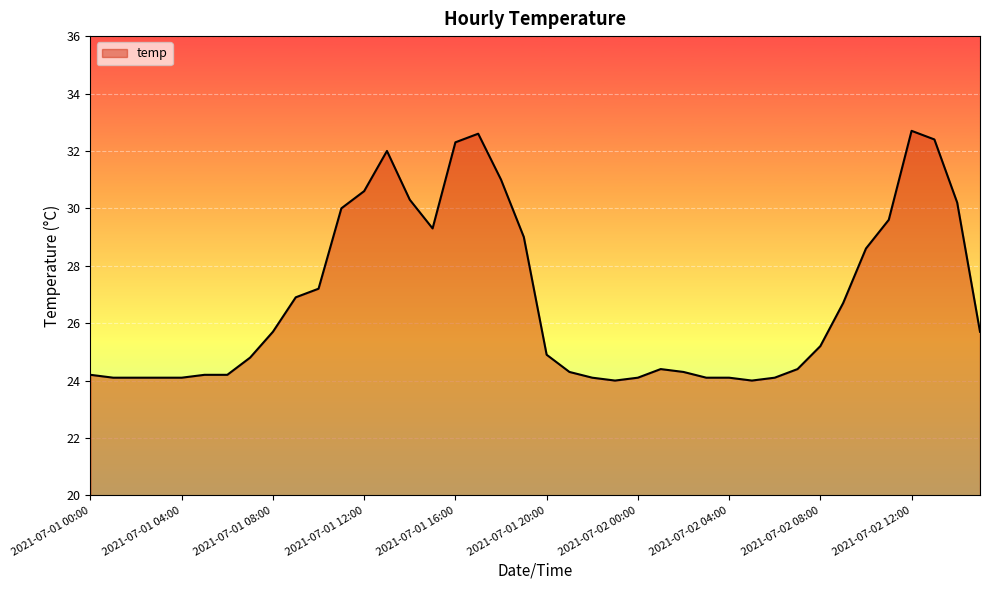

What is the maximum value shown in the chart?

32.7